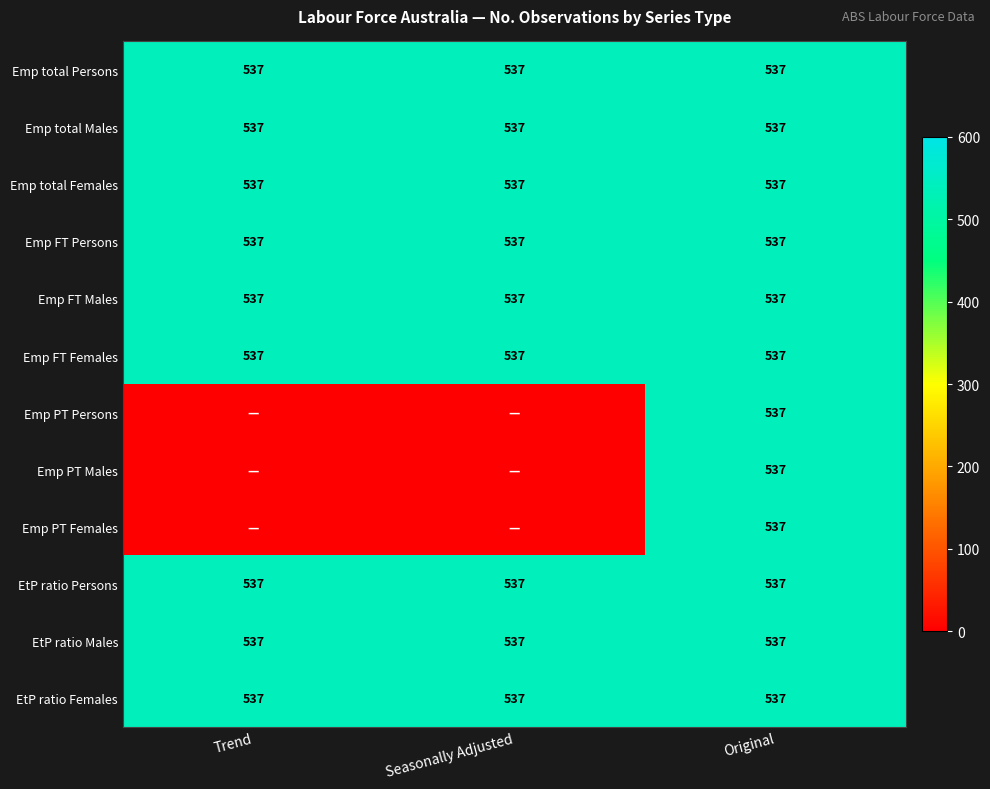

What is the average value of the EtP ratio Males series?

537